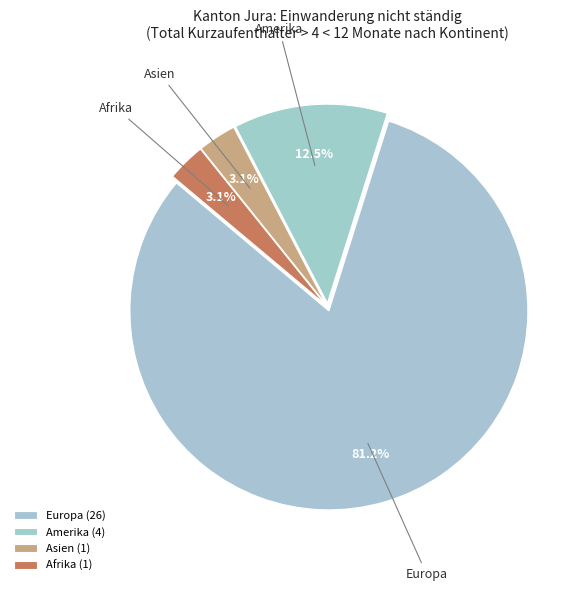

How many segments does this pie chart have?

4